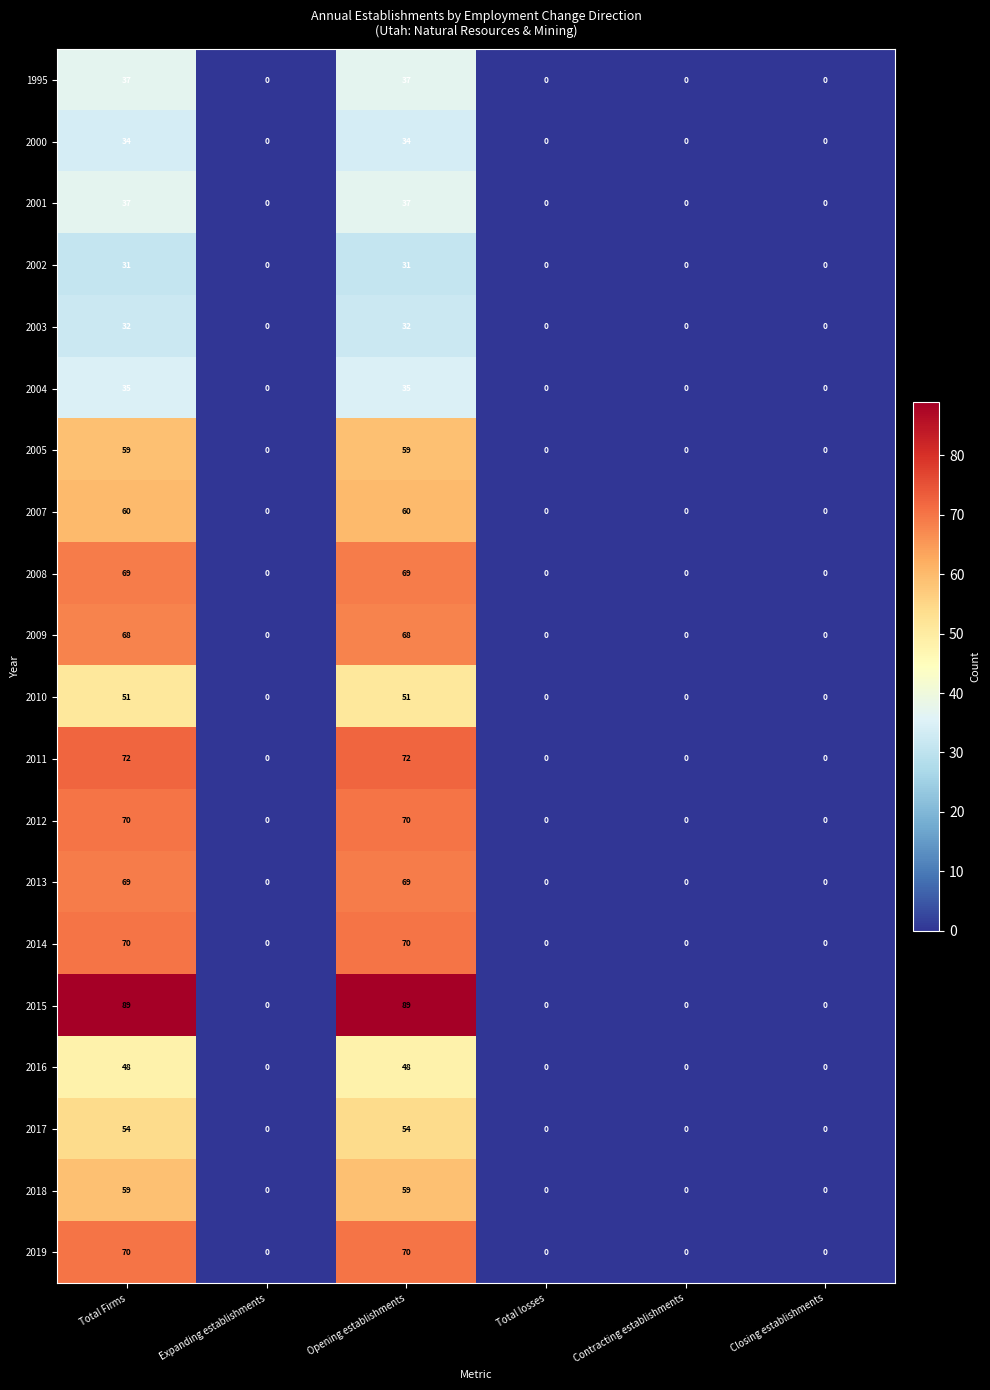

Which series has the largest total across all categories?

2015